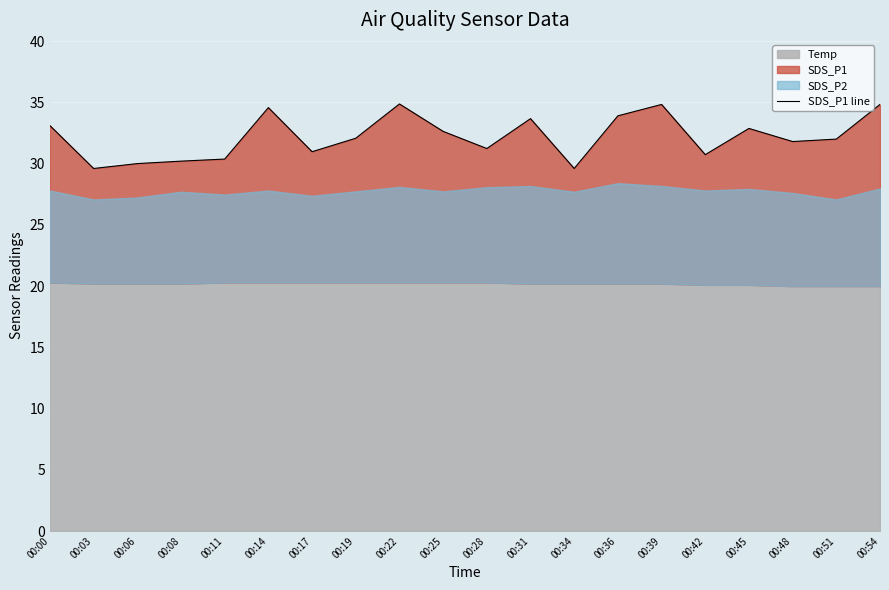

Where is the first local maximum?

00:14